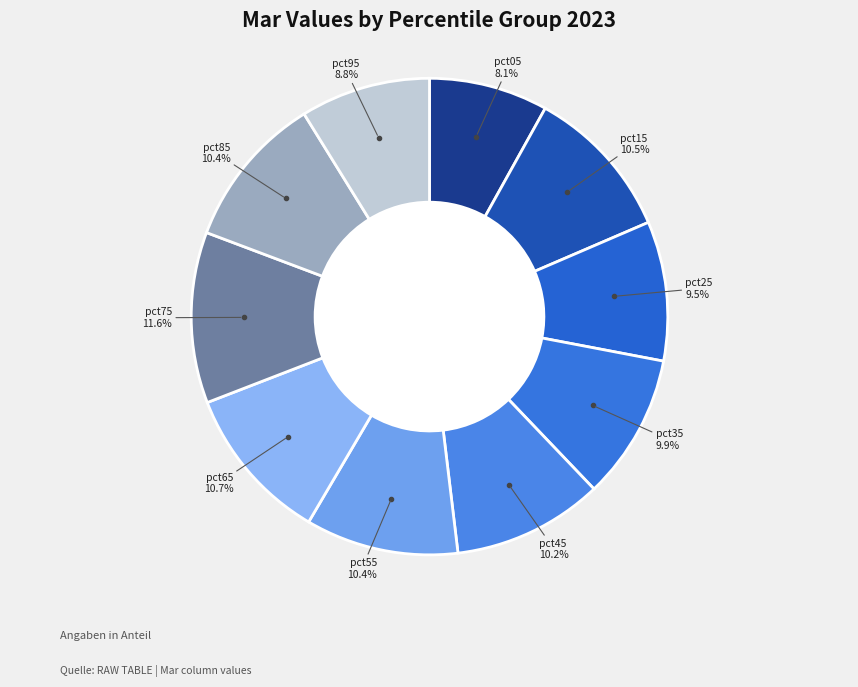

Which has a higher value, pct25 or pct65?

pct65